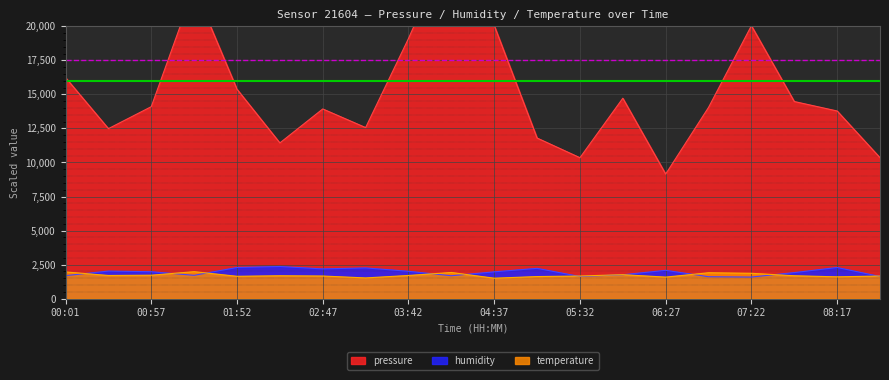

True or false: humidity has a value of 2288.0 at 01:52.

True